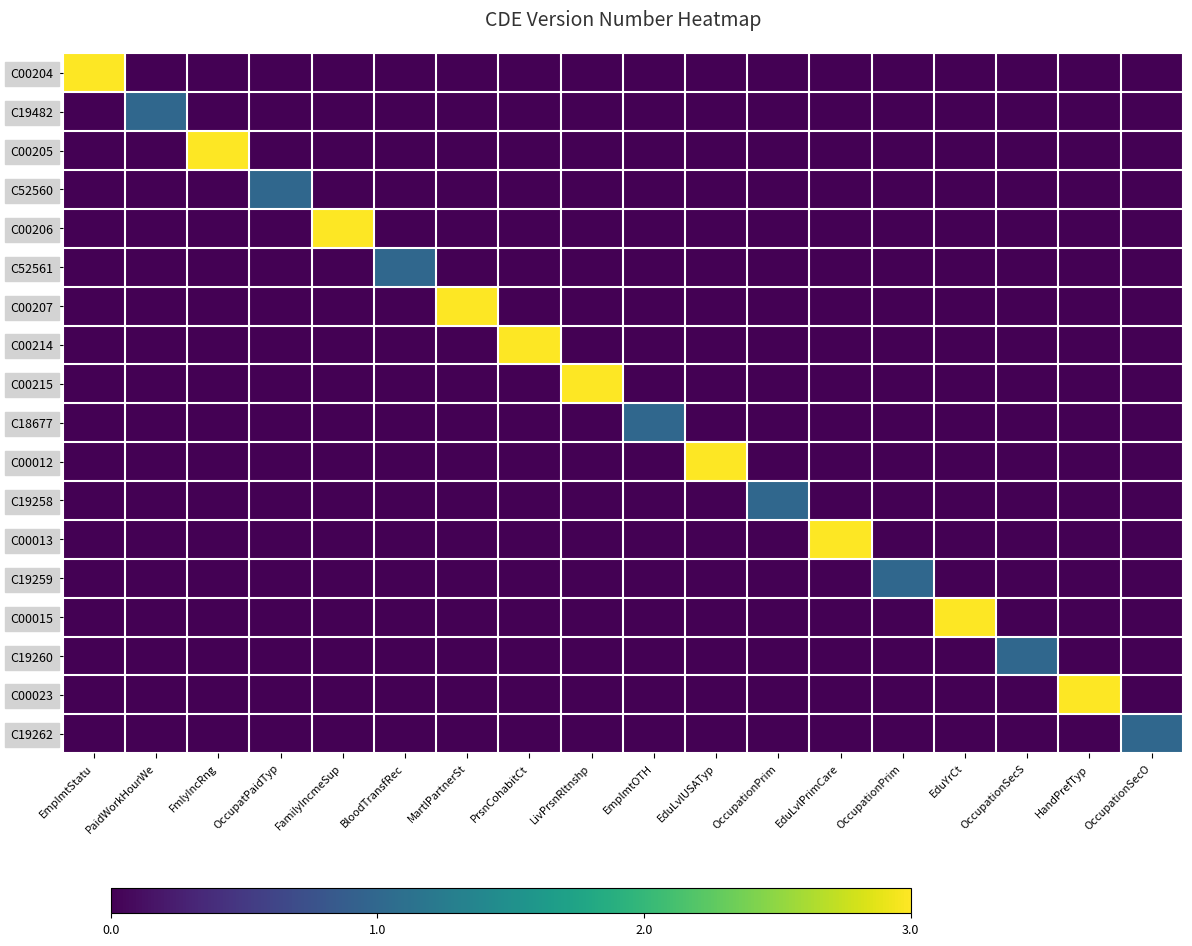

Reading right to left, extract all data points from this chart.

C00204: OccupationSecO=0	HandPrefTyp=0	OccupationSecS=0	EduYrCt=0	OccupationPrim=0	EduLvlPrimCare=0	OccupationPrim=0	EduLvlUSATyp=0	EmplmtOTH=0	LivPrsnRltnshp=0	PrsnCohabitCt=0	MartlPartnerSt=0	BloodTransfRec=0	FamilyIncmeSup=0	OccupatPaidTyp=0	FmlyIncRng=0	PaidWorkHourWe=0	EmplmtStatu=3
C19482: OccupationSecO=0	HandPrefTyp=0	OccupationSecS=0	EduYrCt=0	OccupationPrim=0	EduLvlPrimCare=0	OccupationPrim=0	EduLvlUSATyp=0	EmplmtOTH=0	LivPrsnRltnshp=0	PrsnCohabitCt=0	MartlPartnerSt=0	BloodTransfRec=0	FamilyIncmeSup=0	OccupatPaidTyp=0	FmlyIncRng=0	PaidWorkHourWe=1	EmplmtStatu=0
C00205: OccupationSecO=0	HandPrefTyp=0	OccupationSecS=0	EduYrCt=0	OccupationPrim=0	EduLvlPrimCare=0	OccupationPrim=0	EduLvlUSATyp=0	EmplmtOTH=0	LivPrsnRltnshp=0	PrsnCohabitCt=0	MartlPartnerSt=0	BloodTransfRec=0	FamilyIncmeSup=0	OccupatPaidTyp=0	FmlyIncRng=3	PaidWorkHourWe=0	EmplmtStatu=0
C52560: OccupationSecO=0	HandPrefTyp=0	OccupationSecS=0	EduYrCt=0	OccupationPrim=0	EduLvlPrimCare=0	OccupationPrim=0	EduLvlUSATyp=0	EmplmtOTH=0	LivPrsnRltnshp=0	PrsnCohabitCt=0	MartlPartnerSt=0	BloodTransfRec=0	FamilyIncmeSup=0	OccupatPaidTyp=1	FmlyIncRng=0	PaidWorkHourWe=0	EmplmtStatu=0
C00206: OccupationSecO=0	HandPrefTyp=0	OccupationSecS=0	EduYrCt=0	OccupationPrim=0	EduLvlPrimCare=0	OccupationPrim=0	EduLvlUSATyp=0	EmplmtOTH=0	LivPrsnRltnshp=0	PrsnCohabitCt=0	MartlPartnerSt=0	BloodTransfRec=0	FamilyIncmeSup=3	OccupatPaidTyp=0	FmlyIncRng=0	PaidWorkHourWe=0	EmplmtStatu=0
C52561: OccupationSecO=0	HandPrefTyp=0	OccupationSecS=0	EduYrCt=0	OccupationPrim=0	EduLvlPrimCare=0	OccupationPrim=0	EduLvlUSATyp=0	EmplmtOTH=0	LivPrsnRltnshp=0	PrsnCohabitCt=0	MartlPartnerSt=0	BloodTransfRec=1	FamilyIncmeSup=0	OccupatPaidTyp=0	FmlyIncRng=0	PaidWorkHourWe=0	EmplmtStatu=0
C00207: OccupationSecO=0	HandPrefTyp=0	OccupationSecS=0	EduYrCt=0	OccupationPrim=0	EduLvlPrimCare=0	OccupationPrim=0	EduLvlUSATyp=0	EmplmtOTH=0	LivPrsnRltnshp=0	PrsnCohabitCt=0	MartlPartnerSt=3	BloodTransfRec=0	FamilyIncmeSup=0	OccupatPaidTyp=0	FmlyIncRng=0	PaidWorkHourWe=0	EmplmtStatu=0
C00214: OccupationSecO=0	HandPrefTyp=0	OccupationSecS=0	EduYrCt=0	OccupationPrim=0	EduLvlPrimCare=0	OccupationPrim=0	EduLvlUSATyp=0	EmplmtOTH=0	LivPrsnRltnshp=0	PrsnCohabitCt=3	MartlPartnerSt=0	BloodTransfRec=0	FamilyIncmeSup=0	OccupatPaidTyp=0	FmlyIncRng=0	PaidWorkHourWe=0	EmplmtStatu=0
C00215: OccupationSecO=0	HandPrefTyp=0	OccupationSecS=0	EduYrCt=0	OccupationPrim=0	EduLvlPrimCare=0	OccupationPrim=0	EduLvlUSATyp=0	EmplmtOTH=0	LivPrsnRltnshp=3	PrsnCohabitCt=0	MartlPartnerSt=0	BloodTransfRec=0	FamilyIncmeSup=0	OccupatPaidTyp=0	FmlyIncRng=0	PaidWorkHourWe=0	EmplmtStatu=0
C18677: OccupationSecO=0	HandPrefTyp=0	OccupationSecS=0	EduYrCt=0	OccupationPrim=0	EduLvlPrimCare=0	OccupationPrim=0	EduLvlUSATyp=0	EmplmtOTH=1	LivPrsnRltnshp=0	PrsnCohabitCt=0	MartlPartnerSt=0	BloodTransfRec=0	FamilyIncmeSup=0	OccupatPaidTyp=0	FmlyIncRng=0	PaidWorkHourWe=0	EmplmtStatu=0
C00012: OccupationSecO=0	HandPrefTyp=0	OccupationSecS=0	EduYrCt=0	OccupationPrim=0	EduLvlPrimCare=0	OccupationPrim=0	EduLvlUSATyp=3	EmplmtOTH=0	LivPrsnRltnshp=0	PrsnCohabitCt=0	MartlPartnerSt=0	BloodTransfRec=0	FamilyIncmeSup=0	OccupatPaidTyp=0	FmlyIncRng=0	PaidWorkHourWe=0	EmplmtStatu=0
C19258: OccupationSecO=0	HandPrefTyp=0	OccupationSecS=0	EduYrCt=0	OccupationPrim=0	EduLvlPrimCare=0	OccupationPrim=1	EduLvlUSATyp=0	EmplmtOTH=0	LivPrsnRltnshp=0	PrsnCohabitCt=0	MartlPartnerSt=0	BloodTransfRec=0	FamilyIncmeSup=0	OccupatPaidTyp=0	FmlyIncRng=0	PaidWorkHourWe=0	EmplmtStatu=0
C00013: OccupationSecO=0	HandPrefTyp=0	OccupationSecS=0	EduYrCt=0	OccupationPrim=0	EduLvlPrimCare=3	OccupationPrim=0	EduLvlUSATyp=0	EmplmtOTH=0	LivPrsnRltnshp=0	PrsnCohabitCt=0	MartlPartnerSt=0	BloodTransfRec=0	FamilyIncmeSup=0	OccupatPaidTyp=0	FmlyIncRng=0	PaidWorkHourWe=0	EmplmtStatu=0
C19259: OccupationSecO=0	HandPrefTyp=0	OccupationSecS=0	EduYrCt=0	OccupationPrim=1	EduLvlPrimCare=0	OccupationPrim=0	EduLvlUSATyp=0	EmplmtOTH=0	LivPrsnRltnshp=0	PrsnCohabitCt=0	MartlPartnerSt=0	BloodTransfRec=0	FamilyIncmeSup=0	OccupatPaidTyp=0	FmlyIncRng=0	PaidWorkHourWe=0	EmplmtStatu=0
C00015: OccupationSecO=0	HandPrefTyp=0	OccupationSecS=0	EduYrCt=3	OccupationPrim=0	EduLvlPrimCare=0	OccupationPrim=0	EduLvlUSATyp=0	EmplmtOTH=0	LivPrsnRltnshp=0	PrsnCohabitCt=0	MartlPartnerSt=0	BloodTransfRec=0	FamilyIncmeSup=0	OccupatPaidTyp=0	FmlyIncRng=0	PaidWorkHourWe=0	EmplmtStatu=0
C19260: OccupationSecO=0	HandPrefTyp=0	OccupationSecS=1	EduYrCt=0	OccupationPrim=0	EduLvlPrimCare=0	OccupationPrim=0	EduLvlUSATyp=0	EmplmtOTH=0	LivPrsnRltnshp=0	PrsnCohabitCt=0	MartlPartnerSt=0	BloodTransfRec=0	FamilyIncmeSup=0	OccupatPaidTyp=0	FmlyIncRng=0	PaidWorkHourWe=0	EmplmtStatu=0
C00023: OccupationSecO=0	HandPrefTyp=3	OccupationSecS=0	EduYrCt=0	OccupationPrim=0	EduLvlPrimCare=0	OccupationPrim=0	EduLvlUSATyp=0	EmplmtOTH=0	LivPrsnRltnshp=0	PrsnCohabitCt=0	MartlPartnerSt=0	BloodTransfRec=0	FamilyIncmeSup=0	OccupatPaidTyp=0	FmlyIncRng=0	PaidWorkHourWe=0	EmplmtStatu=0
C19262: OccupationSecO=1	HandPrefTyp=0	OccupationSecS=0	EduYrCt=0	OccupationPrim=0	EduLvlPrimCare=0	OccupationPrim=0	EduLvlUSATyp=0	EmplmtOTH=0	LivPrsnRltnshp=0	PrsnCohabitCt=0	MartlPartnerSt=0	BloodTransfRec=0	FamilyIncmeSup=0	OccupatPaidTyp=0	FmlyIncRng=0	PaidWorkHourWe=0	EmplmtStatu=0